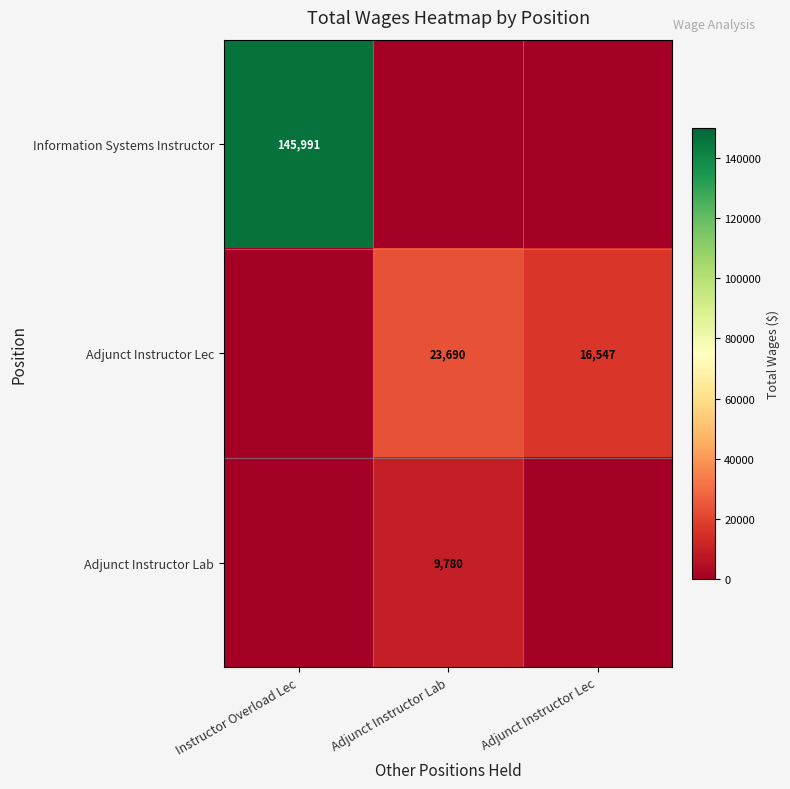

Is it true that Adjunct Instructor Lec equals 27750 at Adjunct Instructor Lec?

False